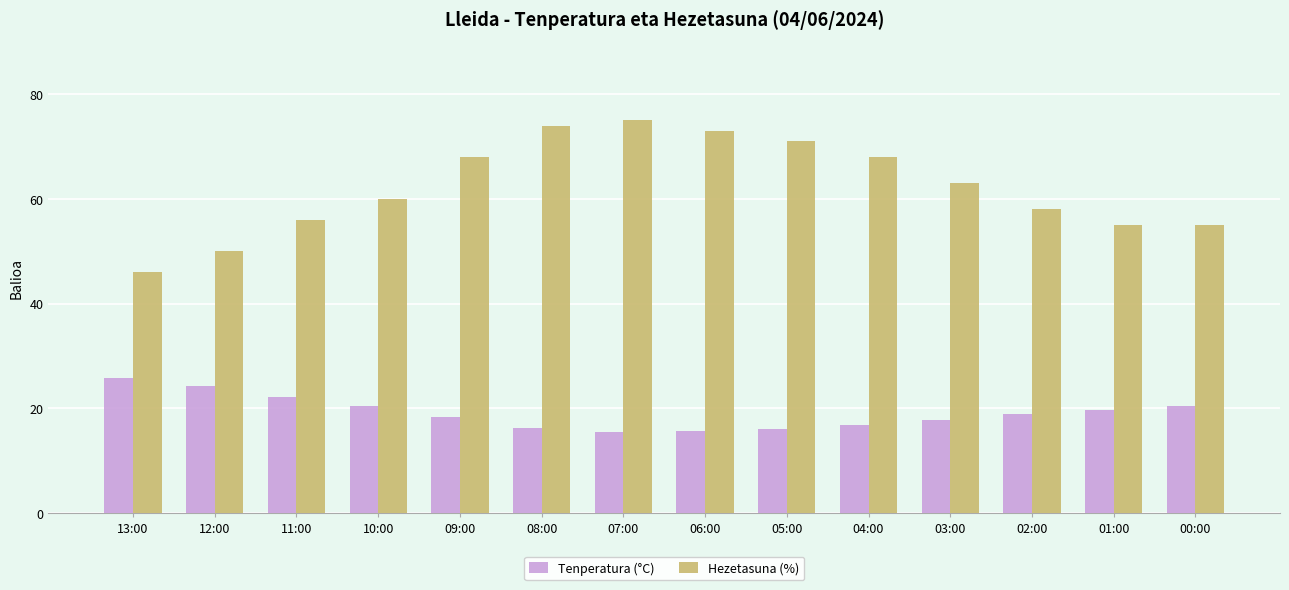

Which series has the widest spread of values?

Hezetasuna (%)